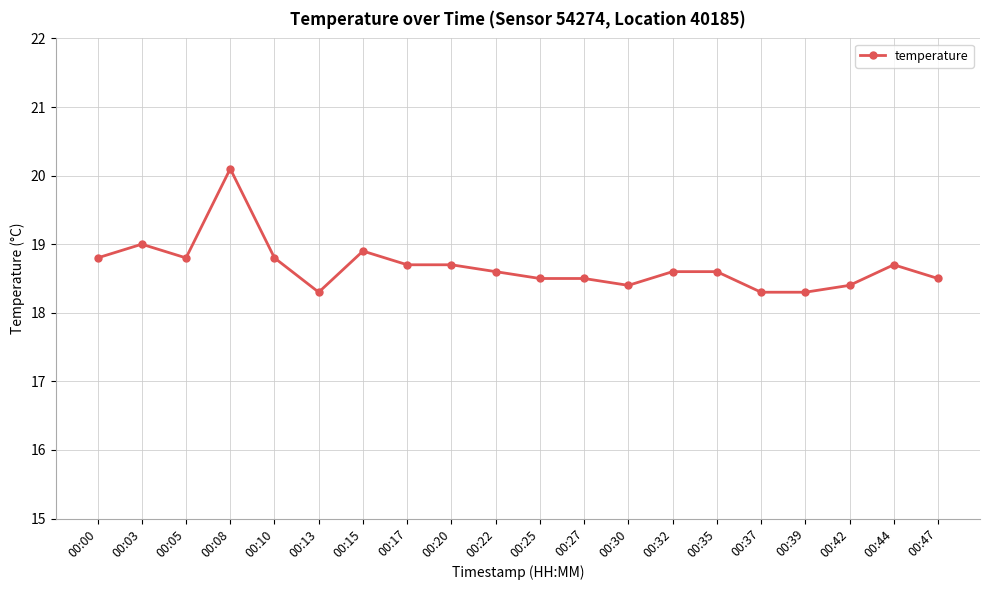

Reading right to left, extract all data points from this chart.

18.5	18.7	18.4	18.3	18.3	18.6	18.6	18.4	18.5	18.5	18.6	18.7	18.7	18.9	18.3	18.8	20.1	18.8	19.0	18.8